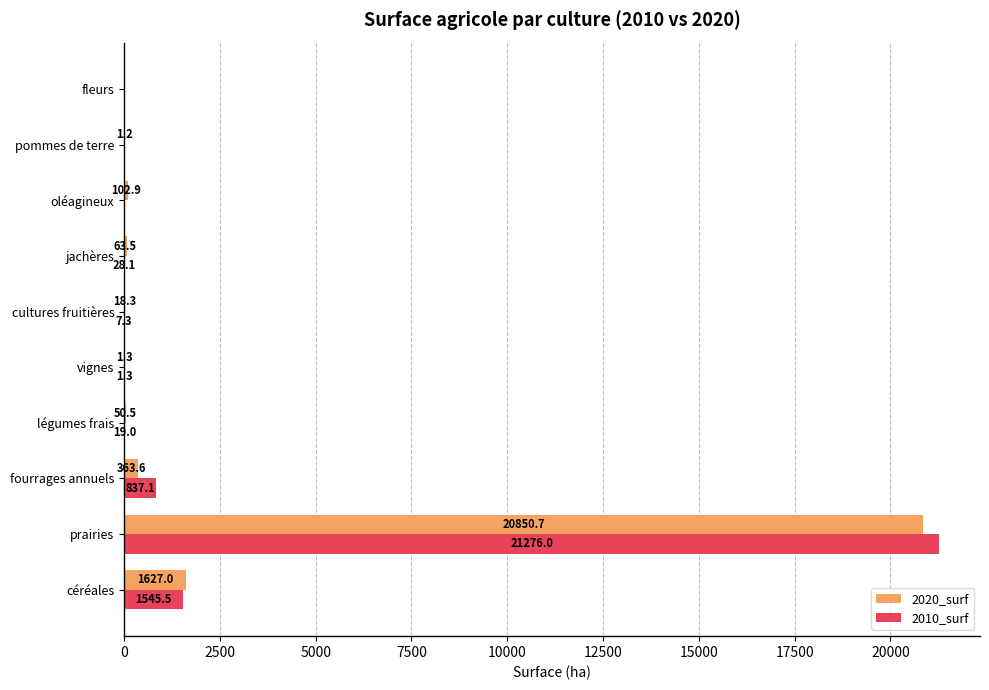

Between légumes frais and jachères, which series saw the biggest shift?

2020_surf